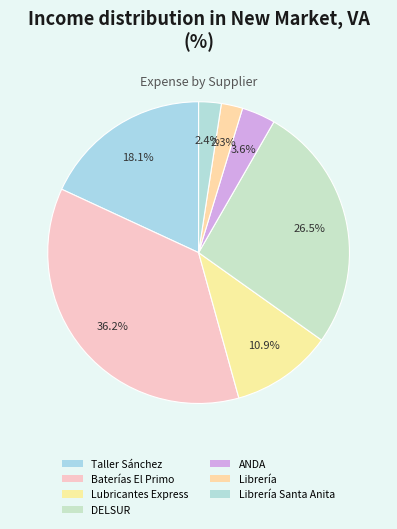

Which category has the biggest portion of the pie?

Baterías El Primo